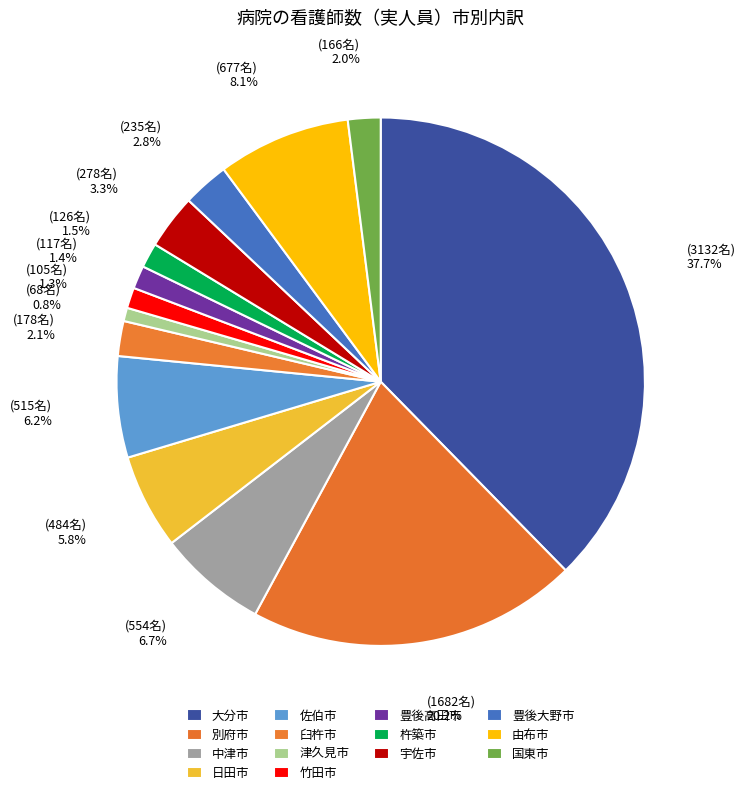

How many segments does this pie chart have?

14